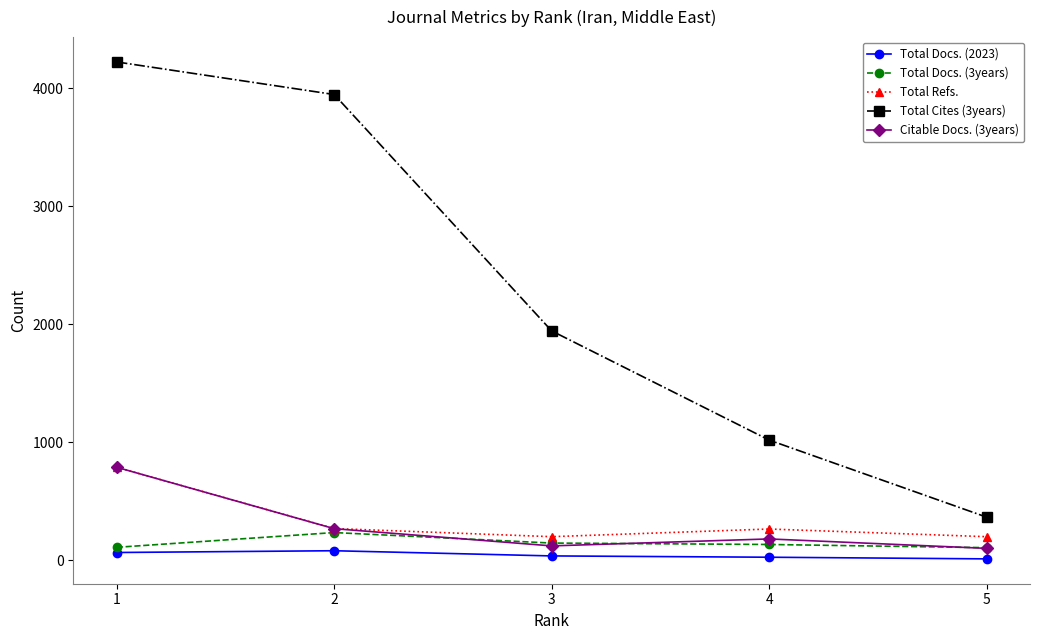

What is the maximum value shown in the chart?

4222